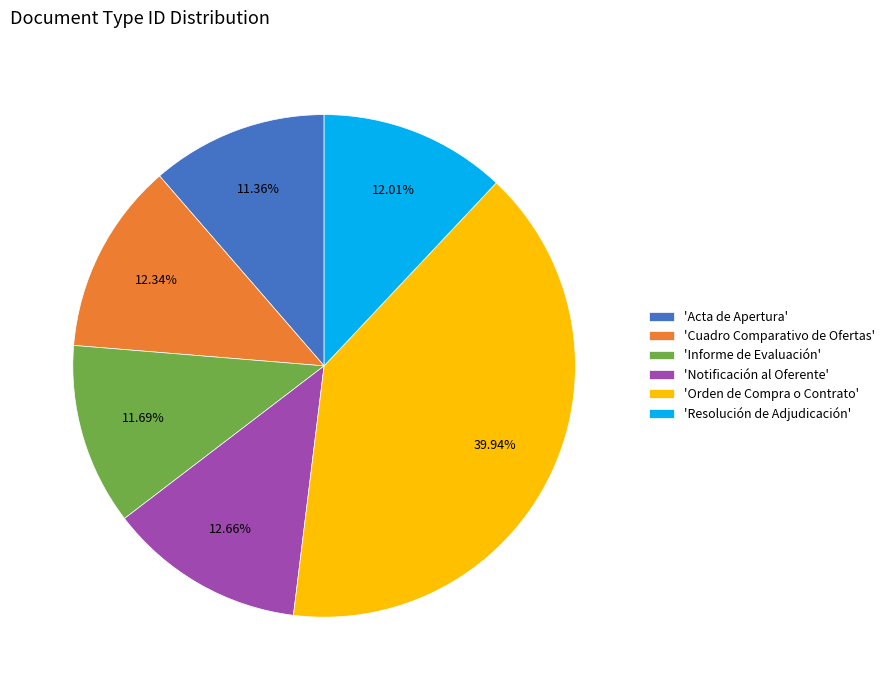

Count the number of slices in the pie.

6